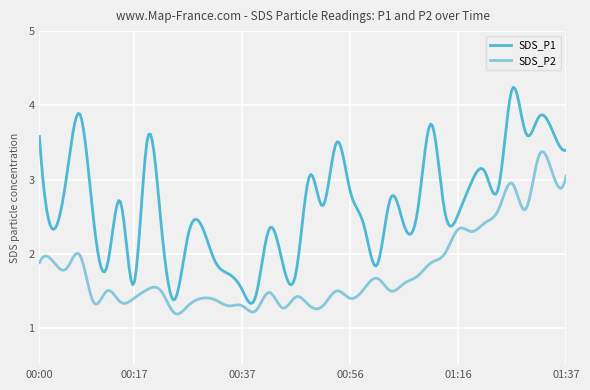

List the series in order of their peak value, lowest first.

SDS_P2, SDS_P1